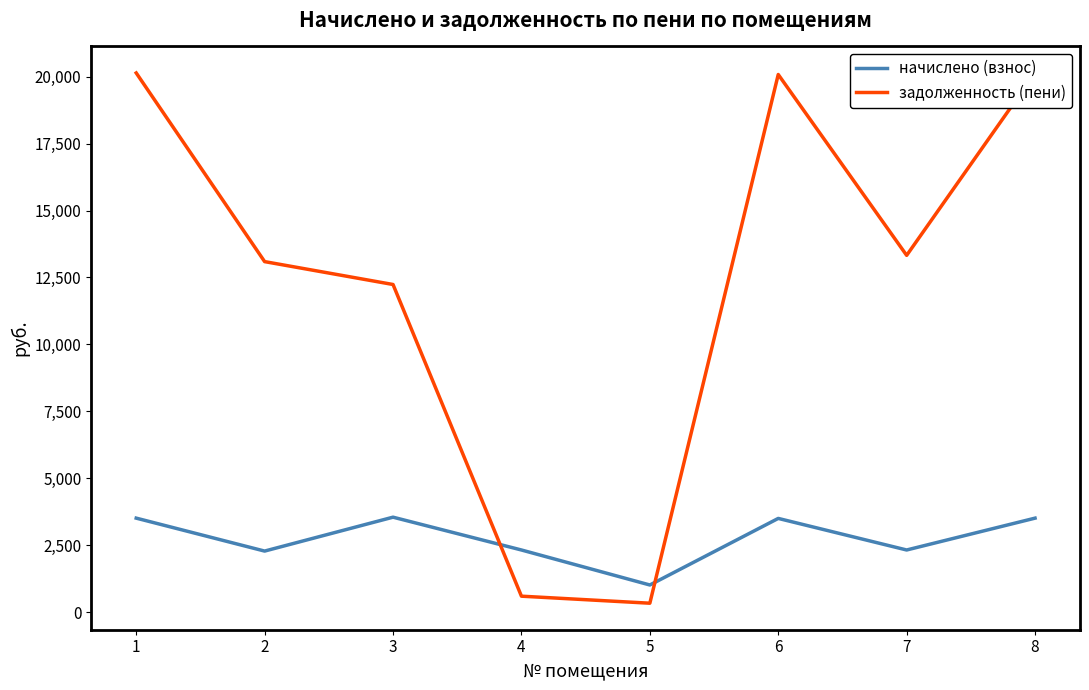

How many times do начислено (взнос) and задолженность (пени) cross each other?

2